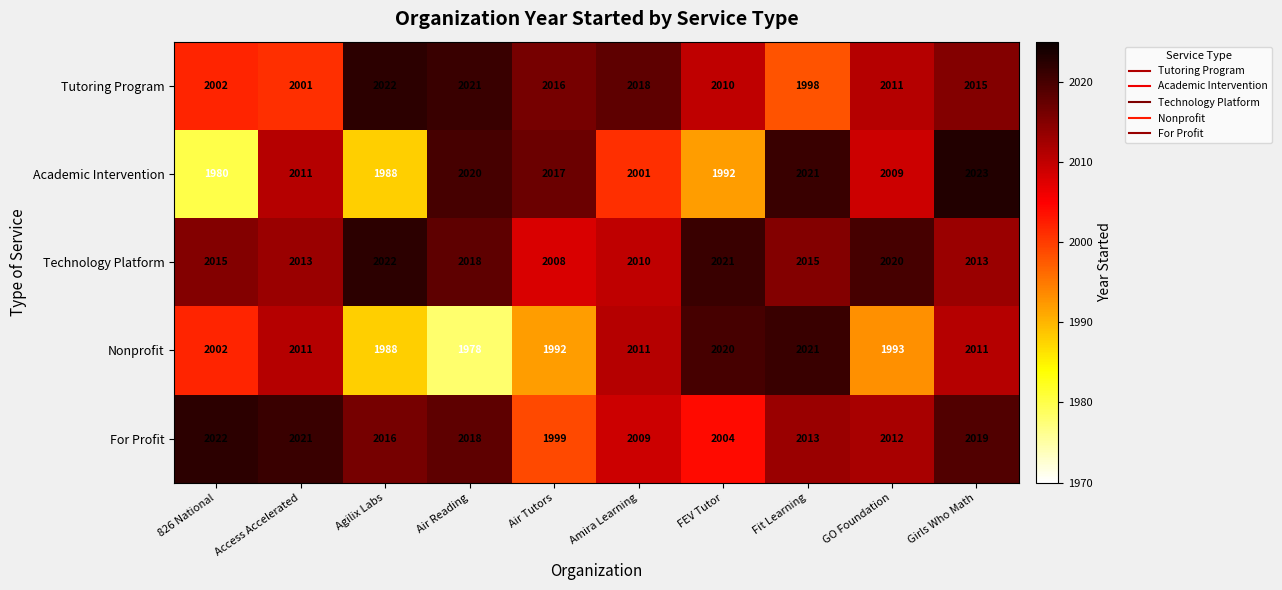

The For Profit series shows 1999 at Air Tutors. True or false?

True